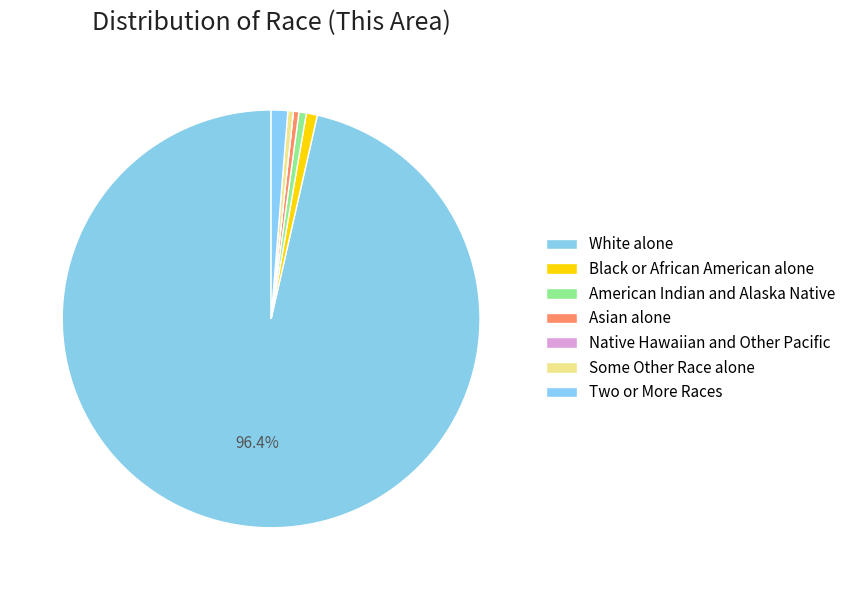

What is the total percentage of Two or More Races and American Indian and Alaska Native?

1.8%